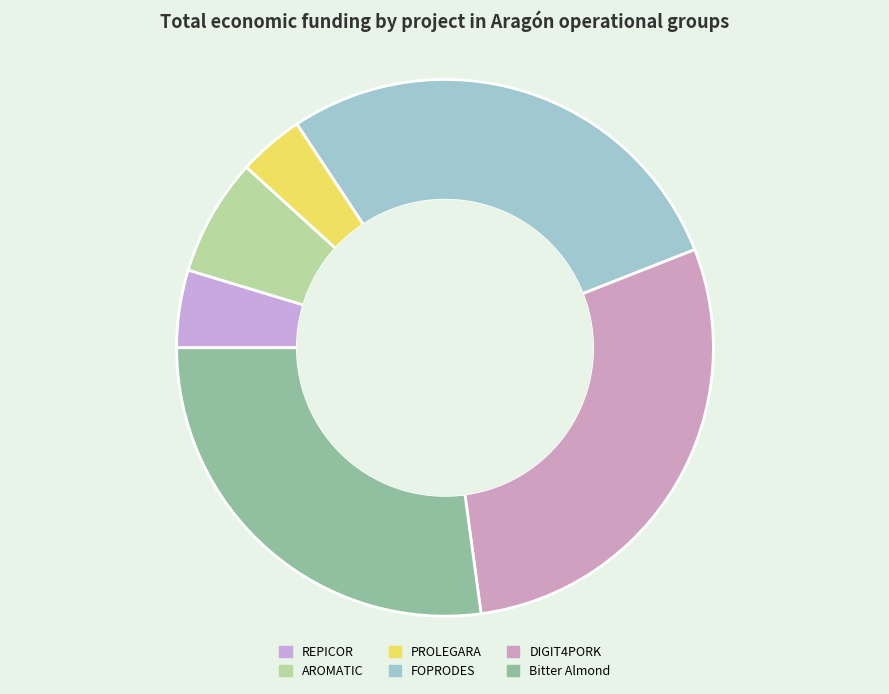

How many slices are in this pie chart?

6